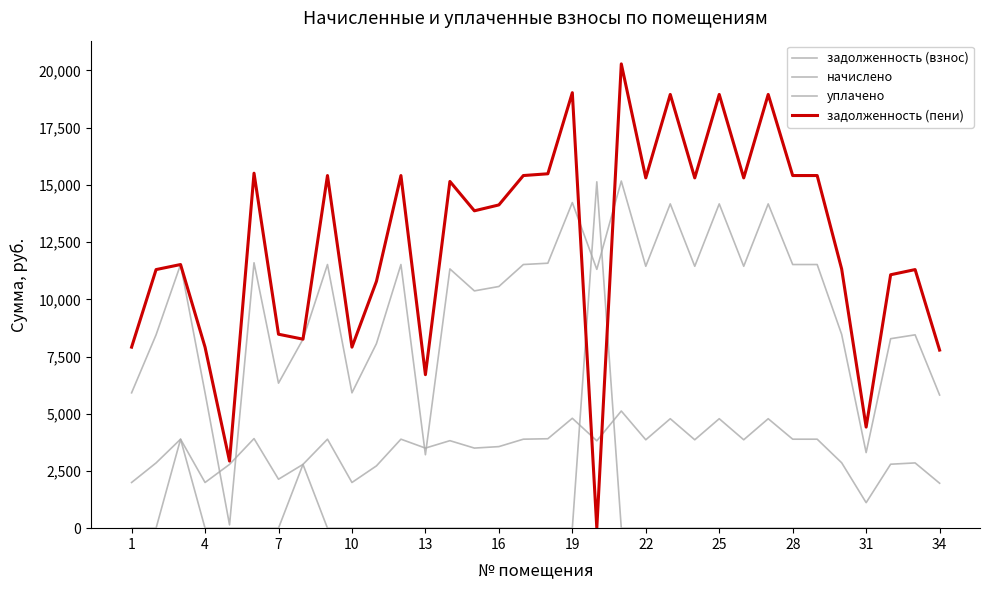

How many lines are shown in the chart?

4